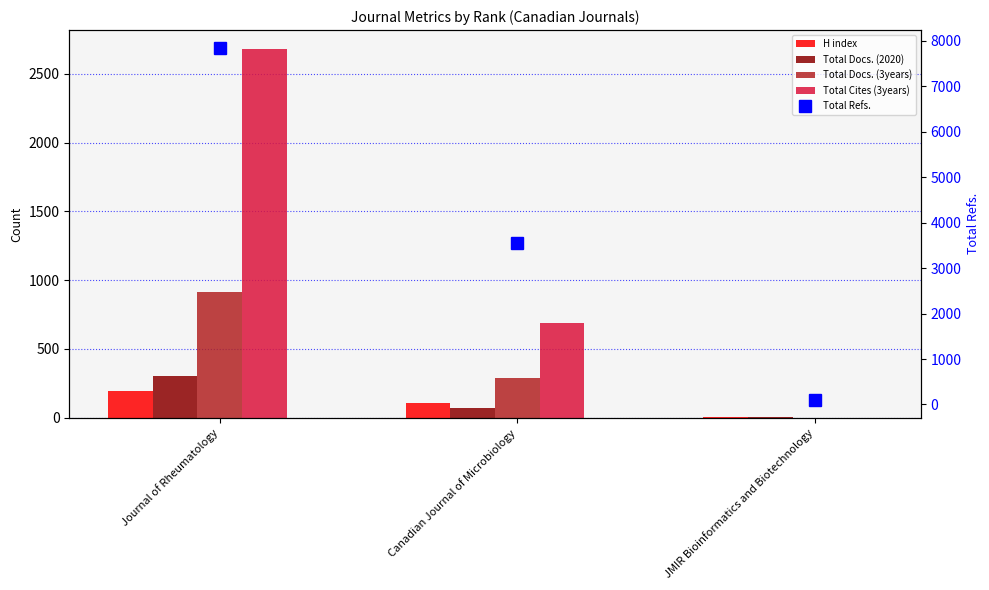

What is the total value across all series at Canadian Journal of Microbiology?

4706